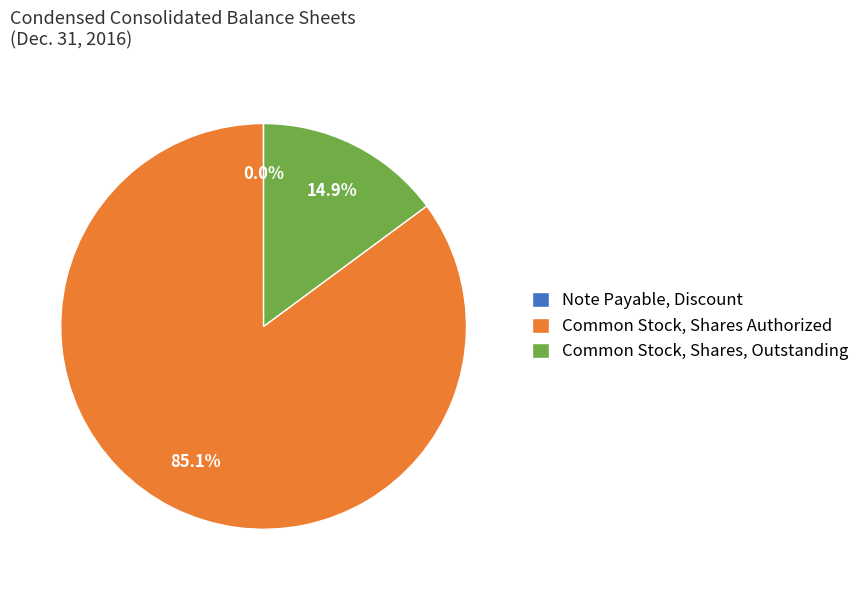

Does Common Stock, Shares Authorized account for over 50% of the chart?

Yes